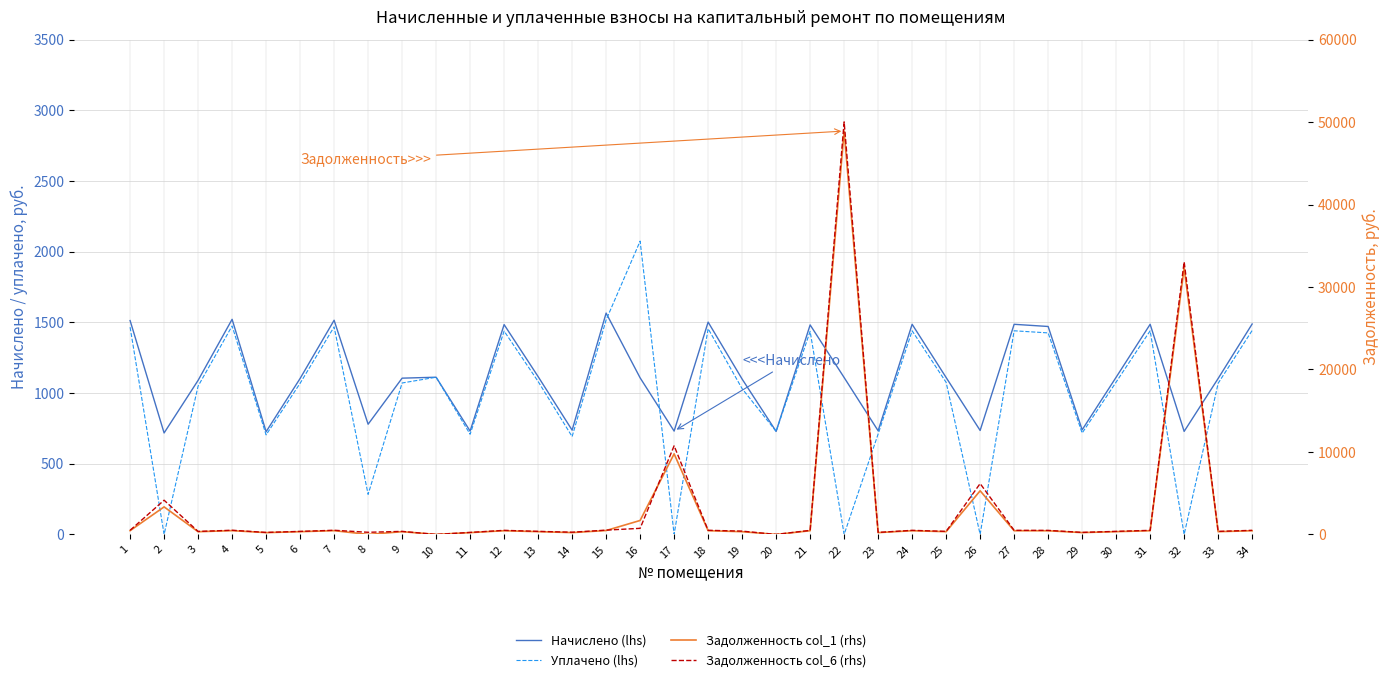

True or false: Уплачено (lhs) and Задолженность col_6 (rhs) intersect in this chart.

True